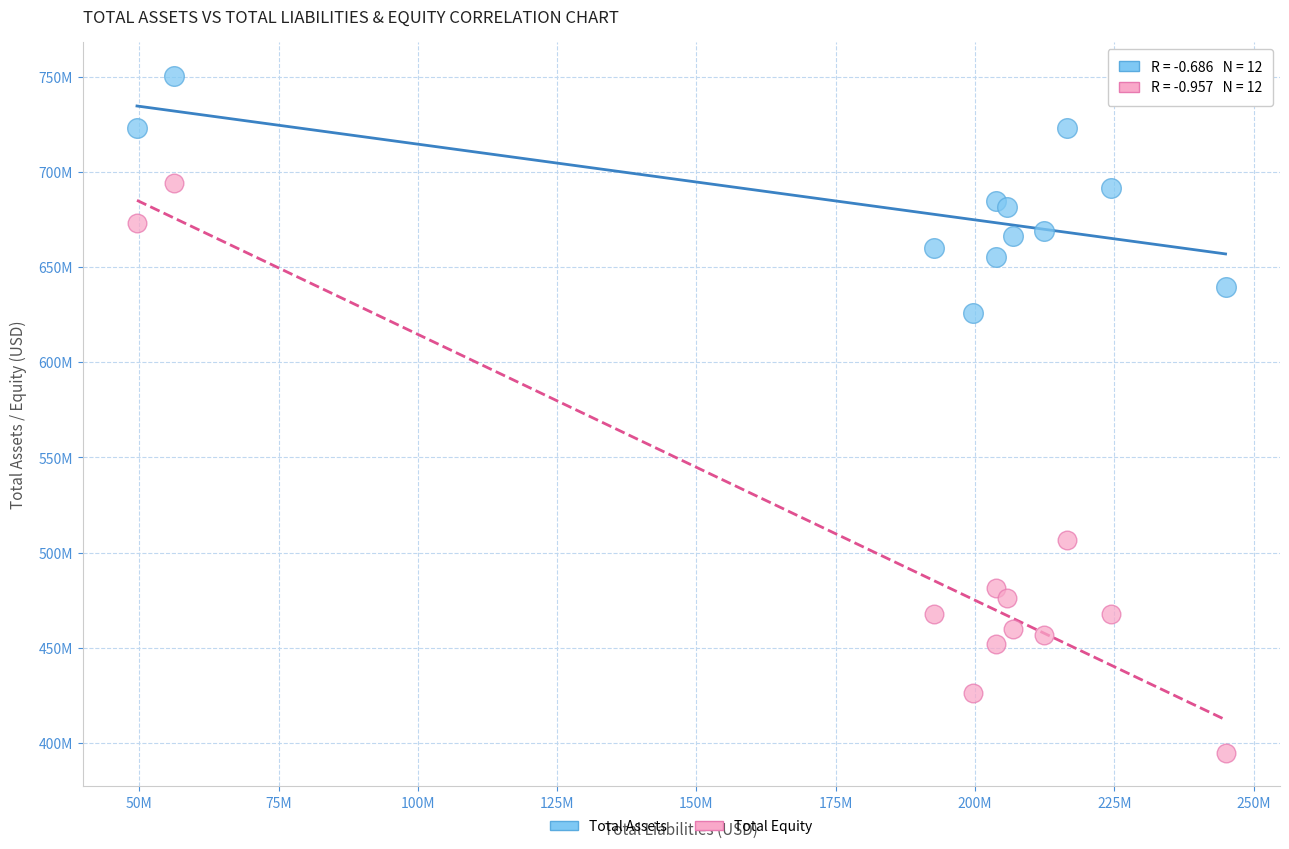

What are all the series names shown in the legend?

Total Assets, Total Equity